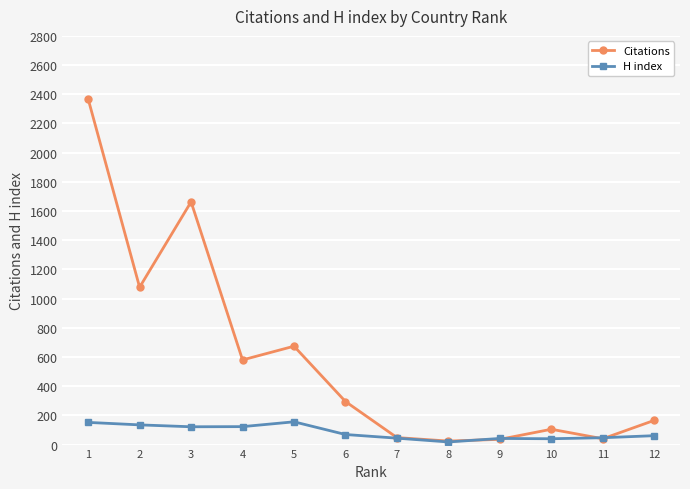

At which category does Citations reach its first local peak?

3